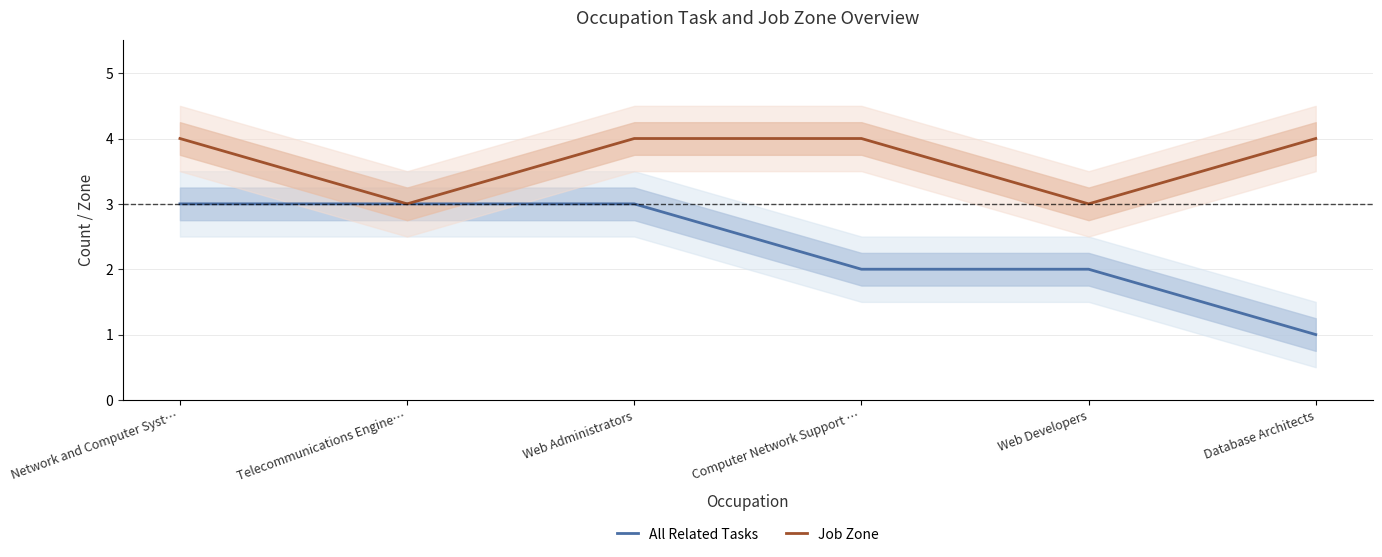

True or false: Job Zone has a value of 4 at Network and Computer Syst….

True